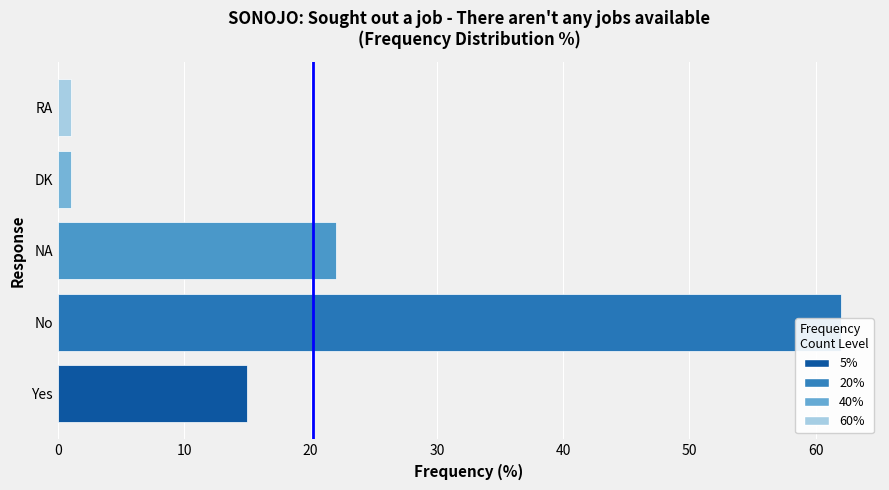

Is it true that the value at DK is 1?

False